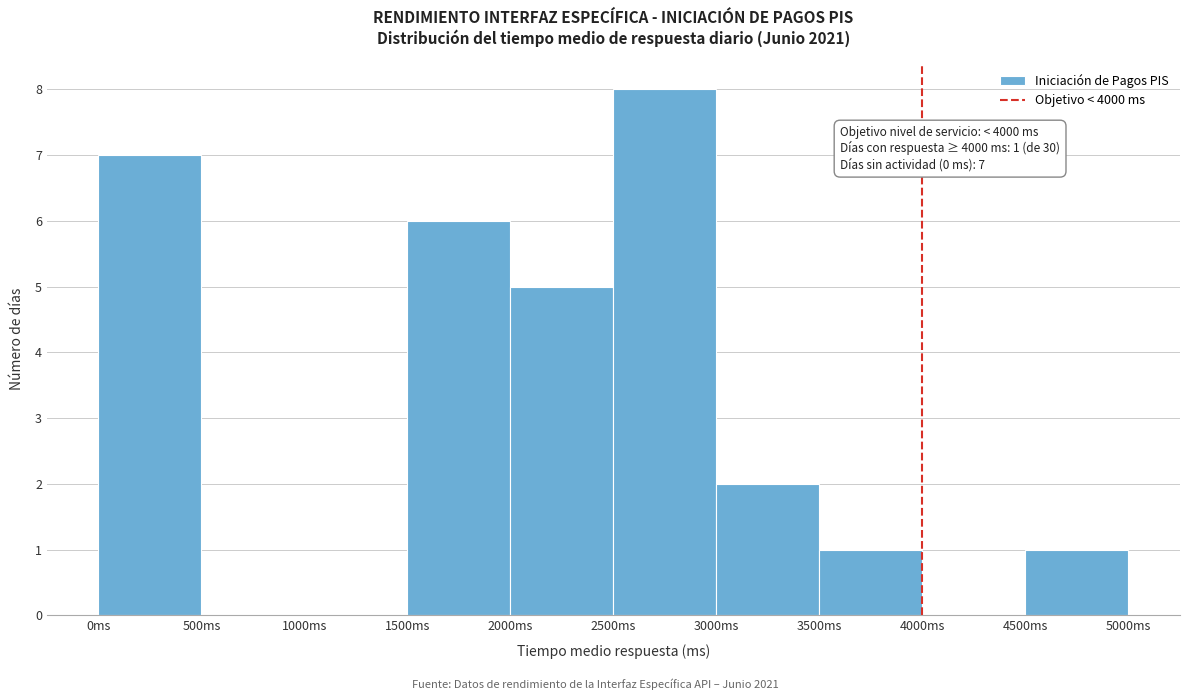

Over which range of the x-axis is the bar tallest?

2500 to 3000